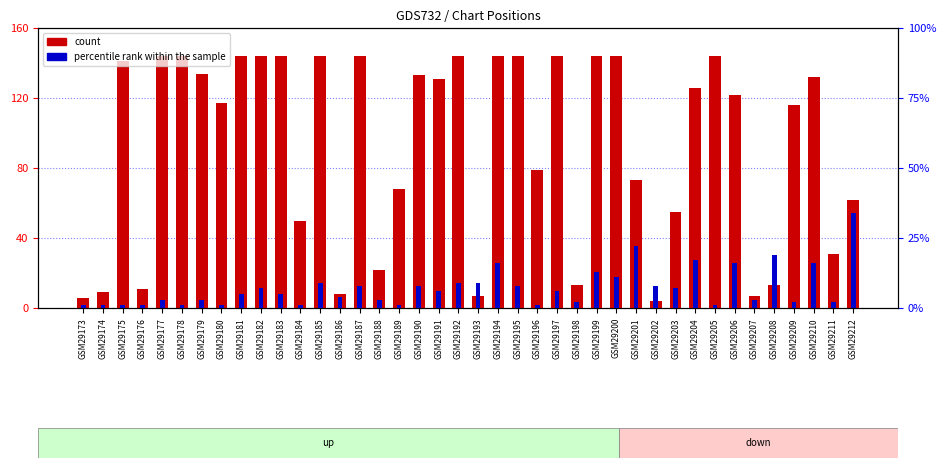

What is the smallest value displayed?

1